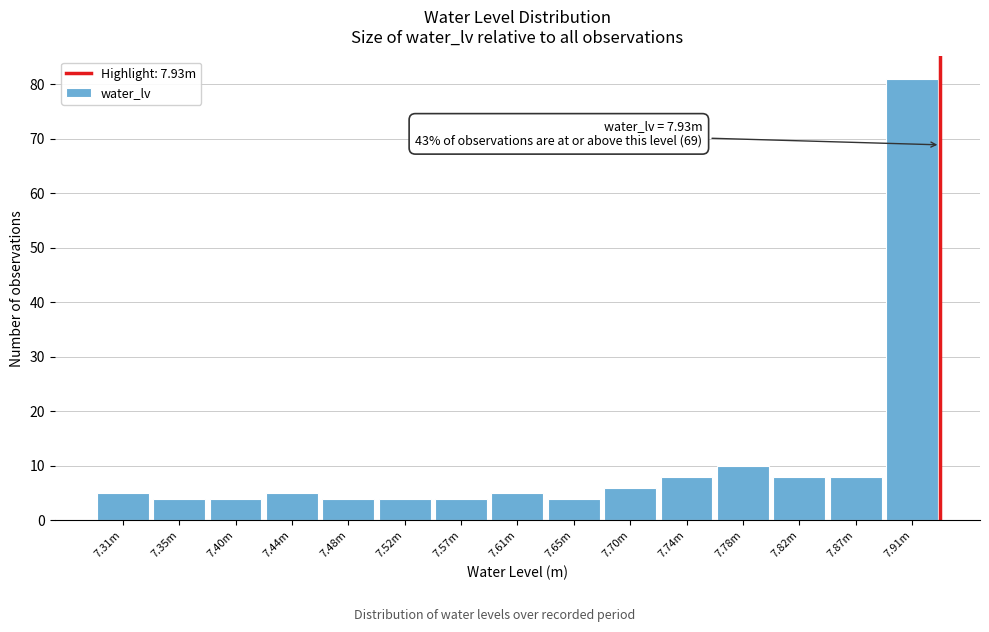

Reading left to right, list all the values displayed in this chart.

5	4	4	5	4	4	4	5	4	6	8	10	8	8	81